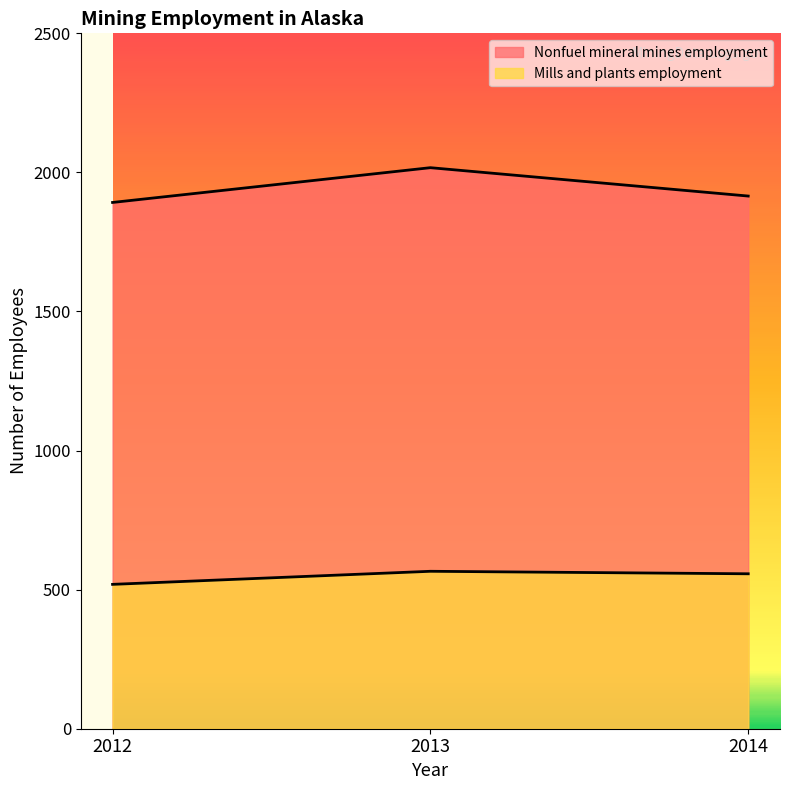

What is the smallest value displayed?

519